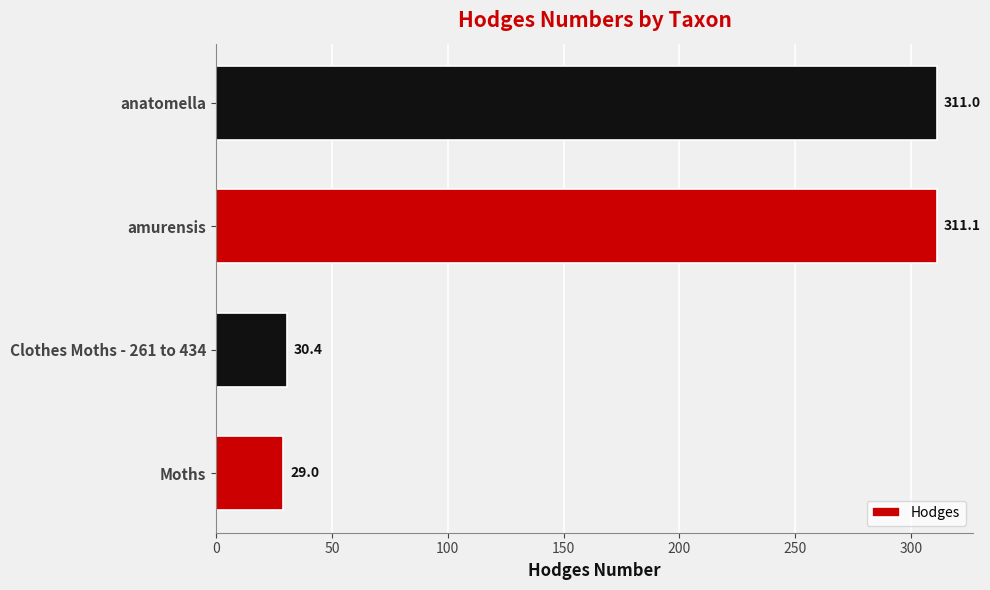

List the labels in order of value, largest first.

amurensis, anatomella, Clothes Moths - 261 to 434, Moths